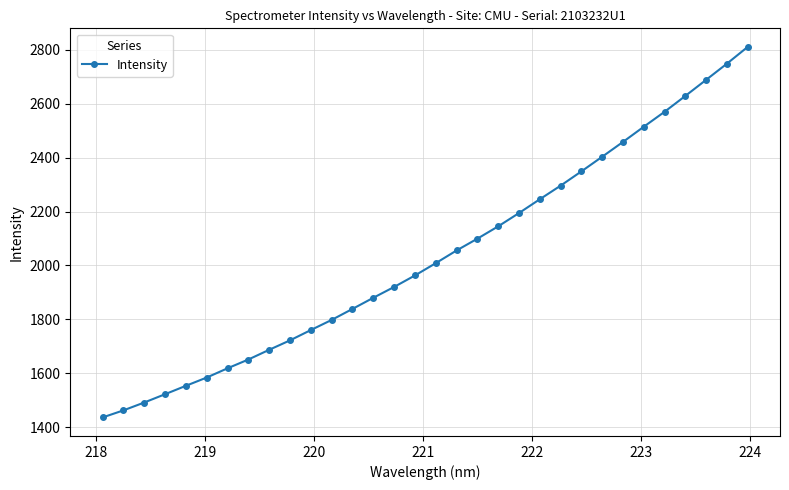

True or false: there are more than 1 points higher than both neighbors.

False